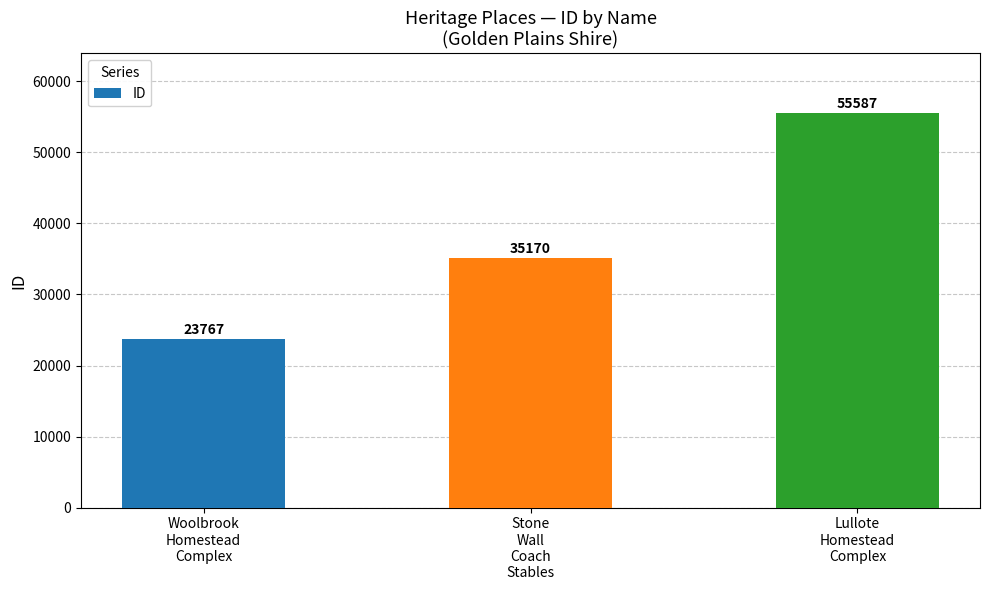

What is the minimum value shown in the chart?

23767